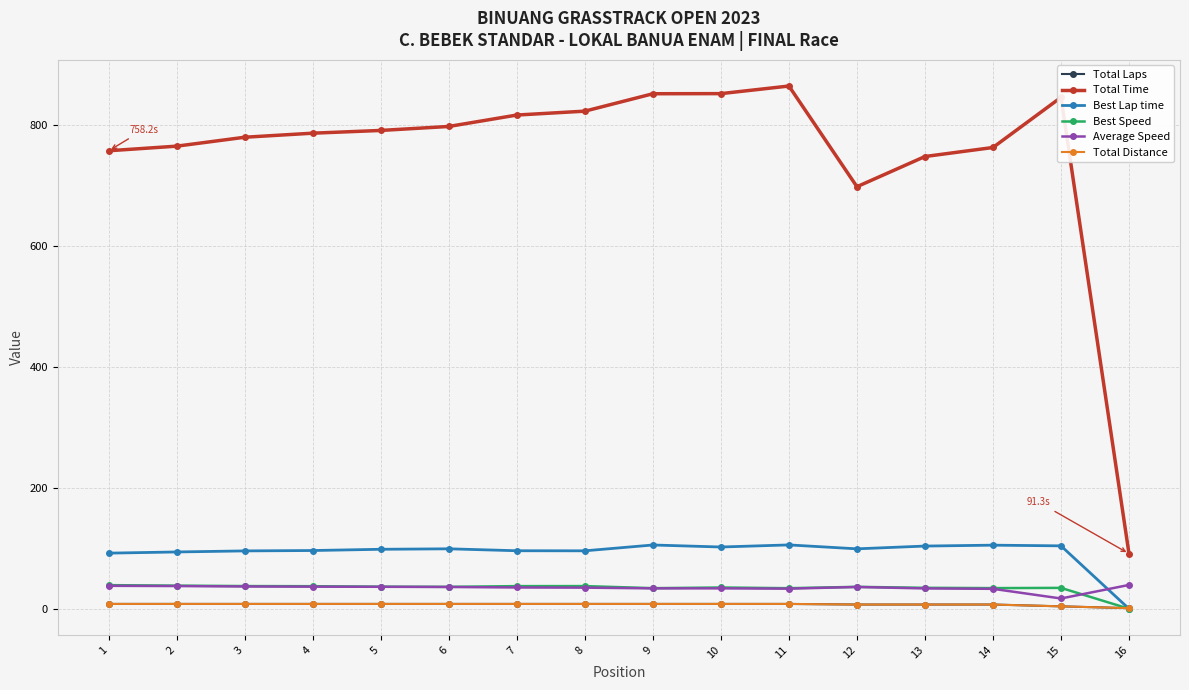

Does the chart have visible grid lines?

Yes